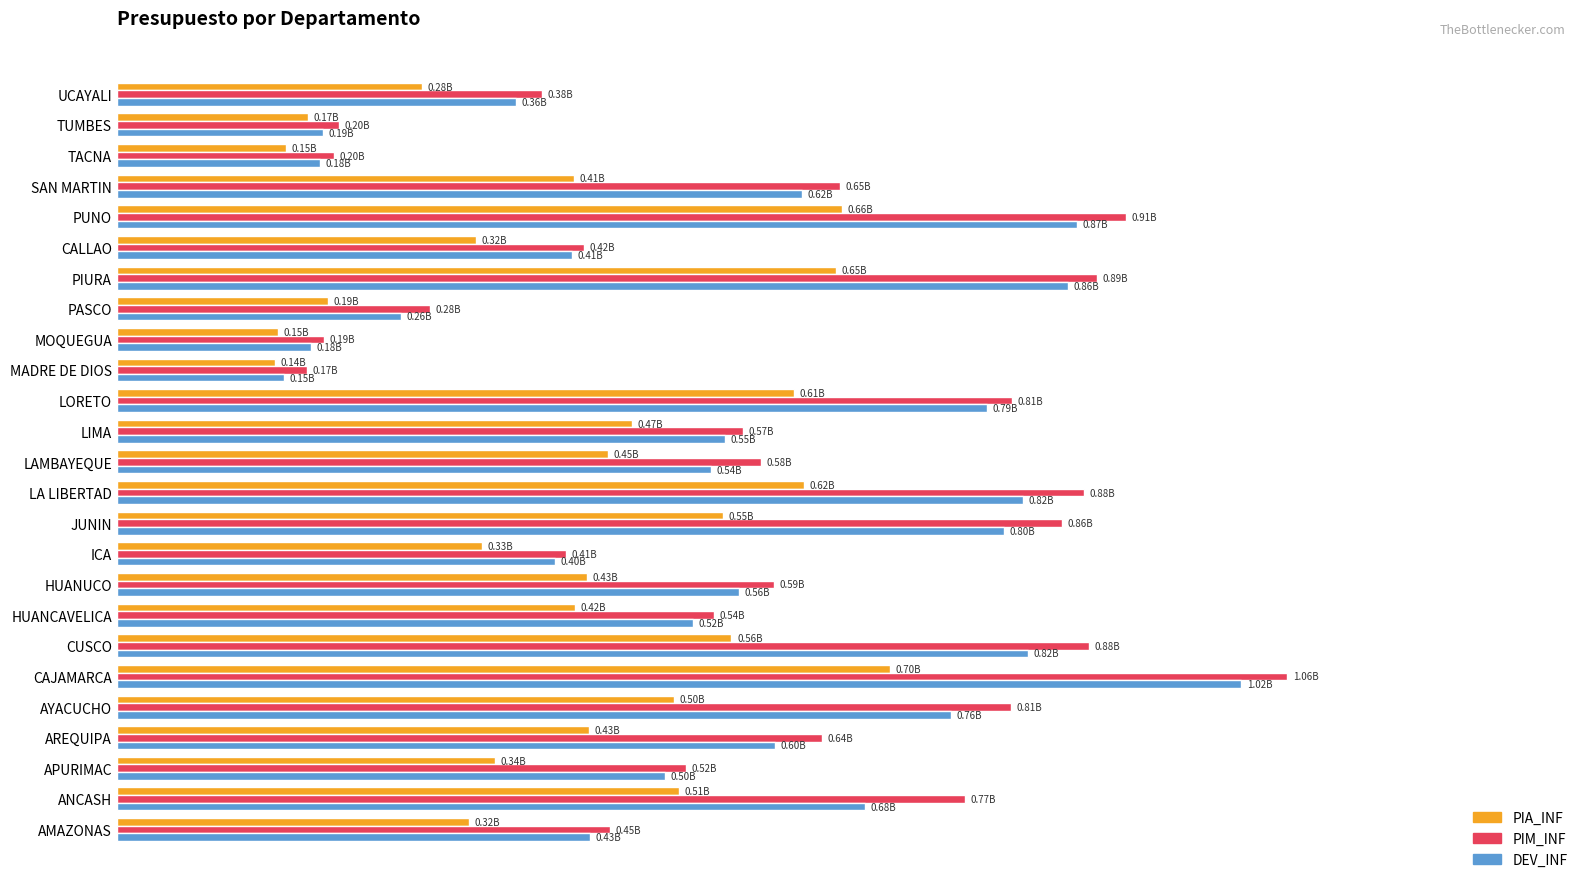

What is the difference between the maximum and minimum values in the PIM_INF series?

0.9